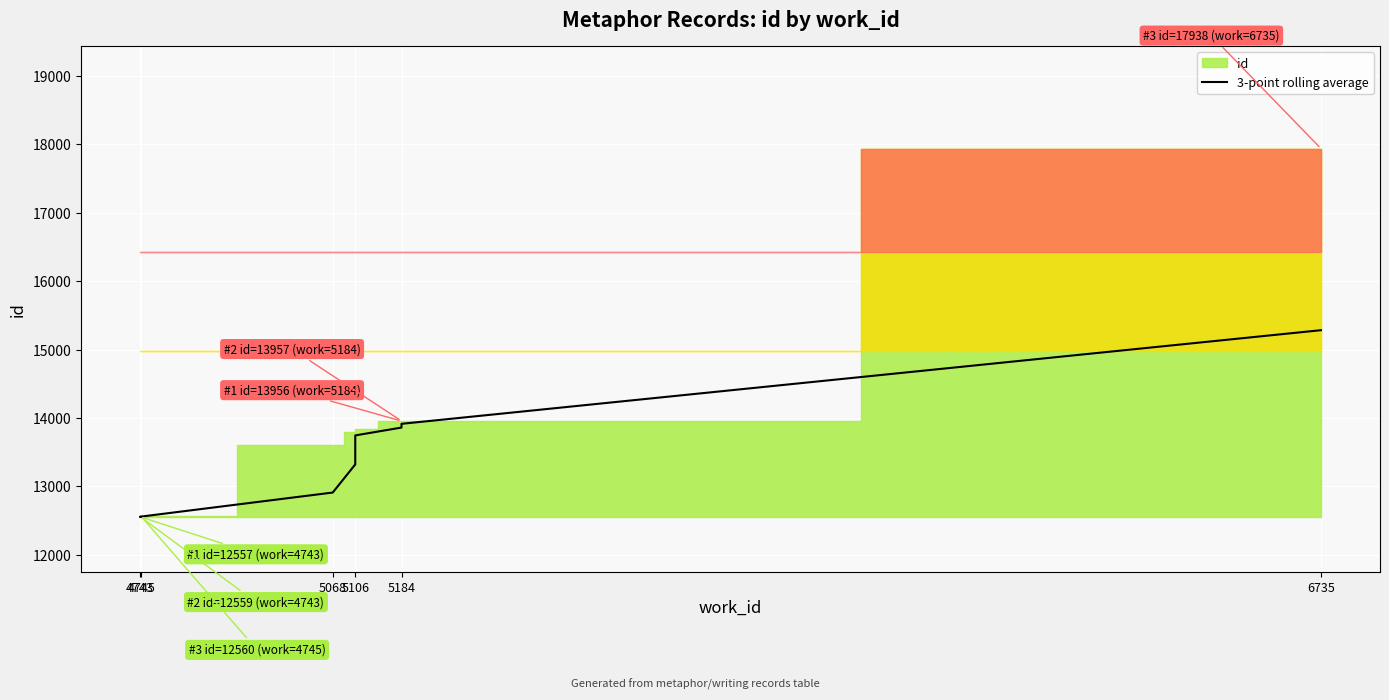

What is the value of the 2nd point from the left?

12557.0